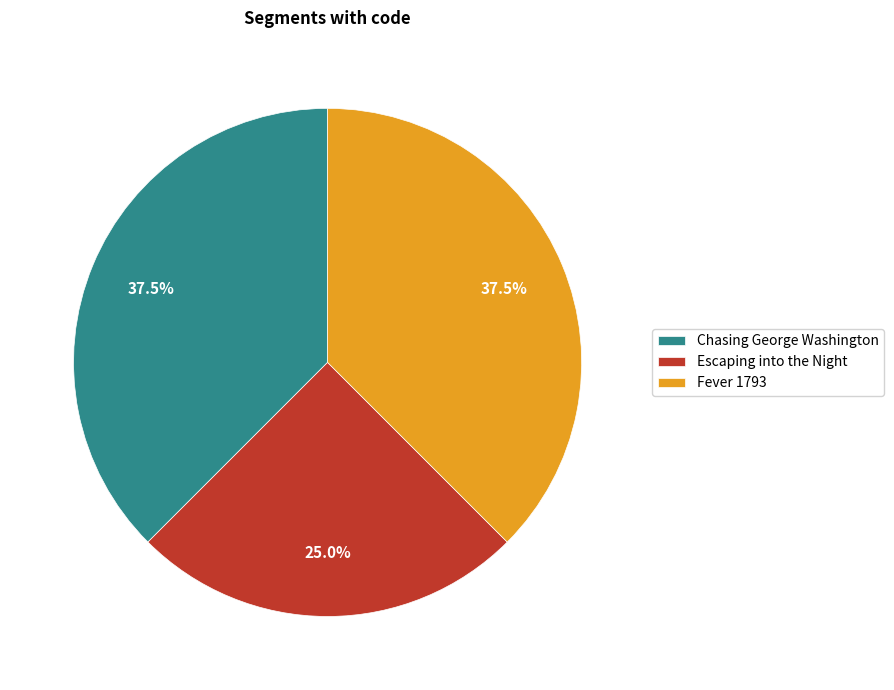

What percentage is the Escaping into the Night slice, to the nearest percent?

25%